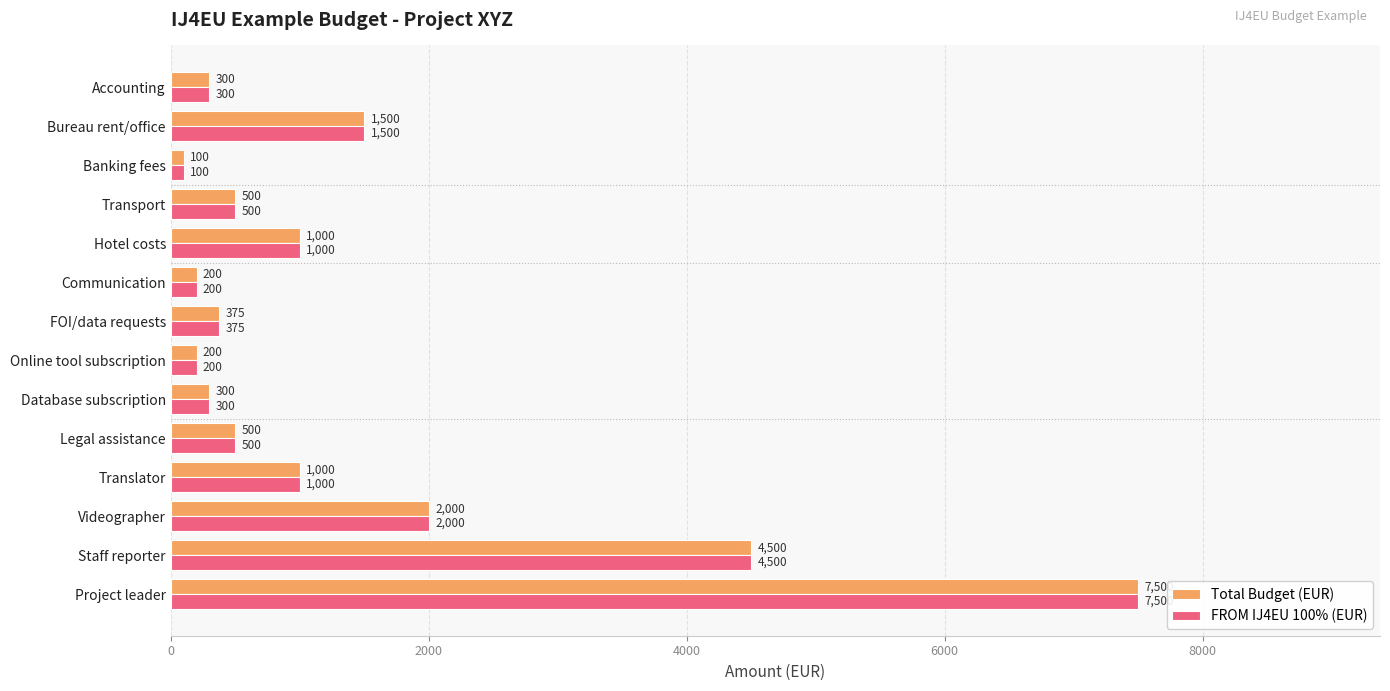

What is the difference between the second highest and second lowest values in the FROM IJ4EU 100% (EUR) series?

4300